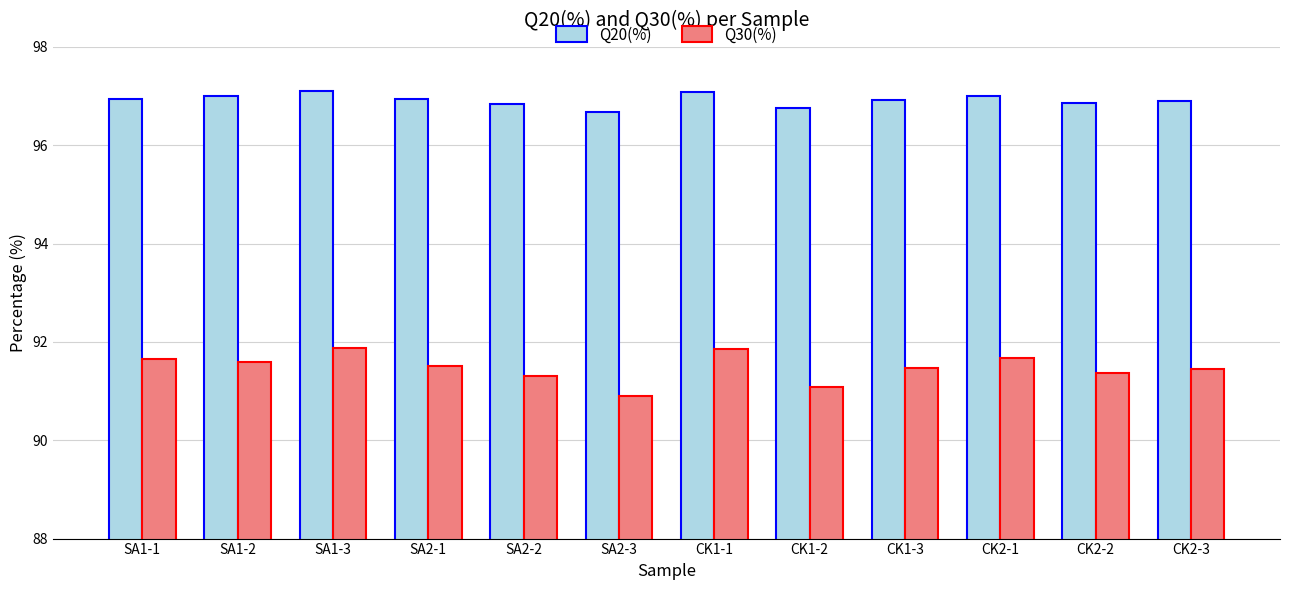

What are all the series names shown in the legend?

Q20(%), Q30(%)